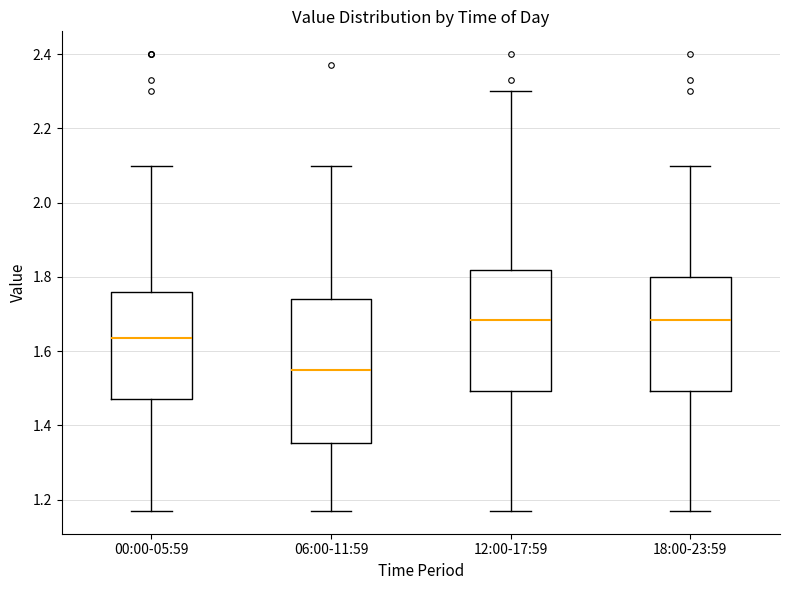

Reading left to right, read every box against the y-axis: the position of its median line, the range the box covers, and the ends of its whiskers. The values are not printed on the chart, so give them approximately, as read against the axis.

00:00-05:59: median 1.64, box 1.48 to 1.76, whiskers 1.18 to 2.10
06:00-11:59: median 1.56, box 1.36 to 1.74, whiskers 1.18 to 2.10
12:00-17:59: median 1.68, box 1.50 to 1.82, whiskers 1.18 to 2.30
18:00-23:59: median 1.68, box 1.50 to 1.80, whiskers 1.18 to 2.10